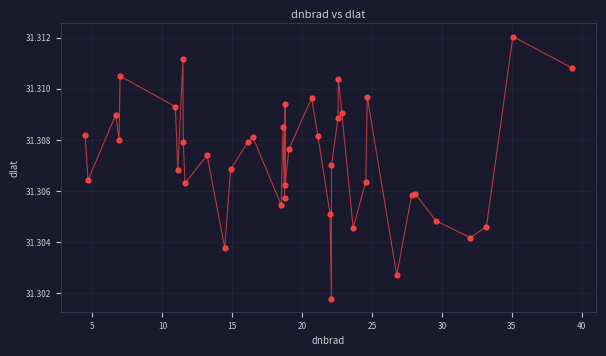

Does the chart have visible grid lines?

Yes